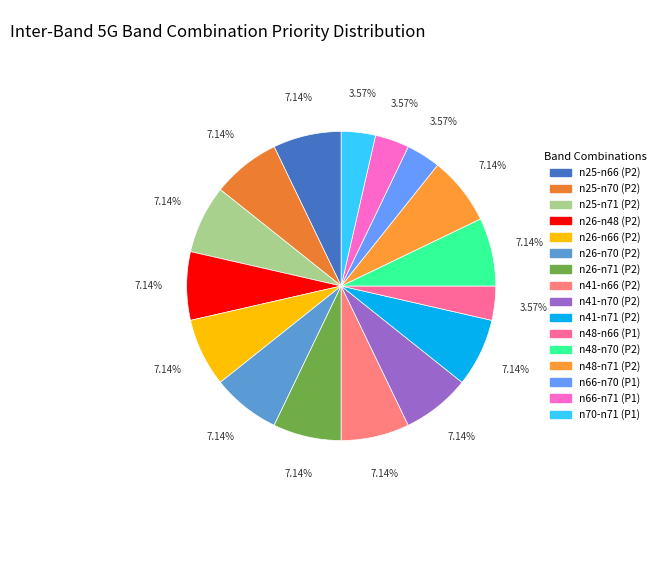

Approximately how many times larger is the value at n66-n71 compared to n25-n70?

0.5